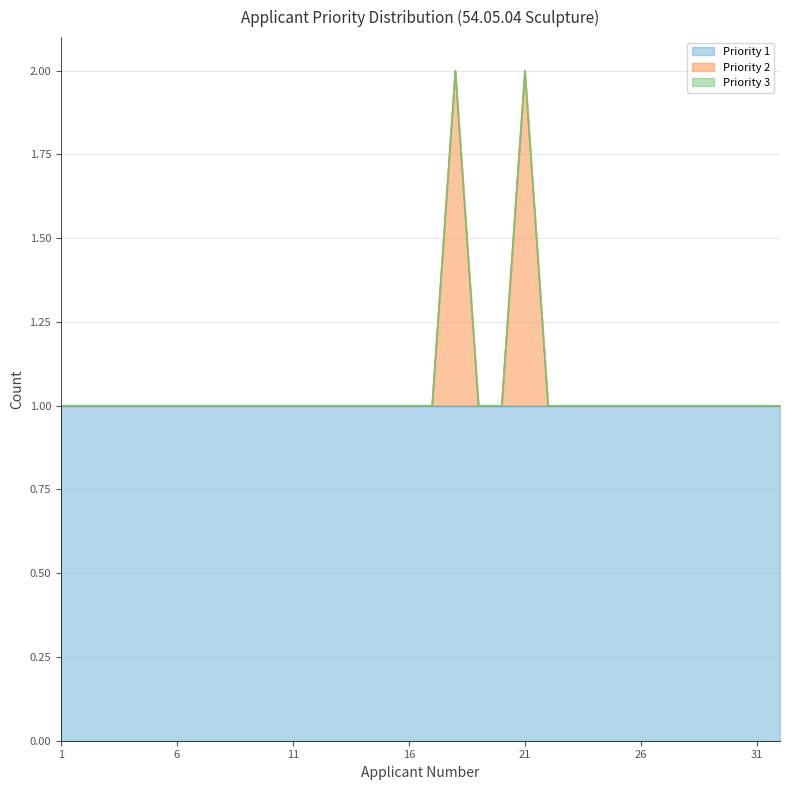

What is the sum of all Priority 1 values?

32